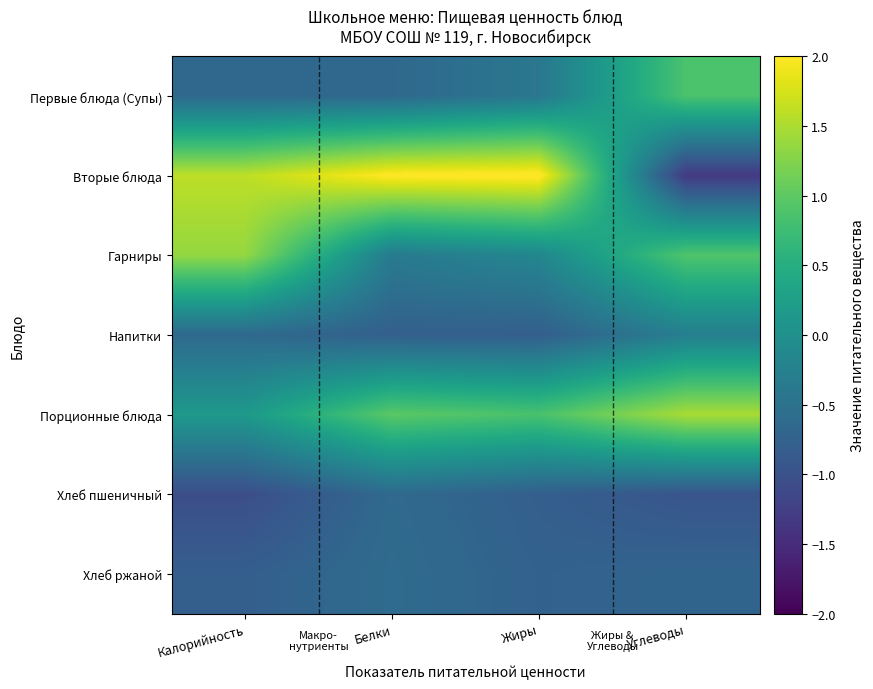

Reading left to right, extract all data points from this chart.

Первые блюда (Супы): Калорийность=-0.6	Белки=-0.6	Жиры=-0.4	Углеводы=0.9
Вторые блюда: Калорийность=1.6	Белки=2.0	Жиры=2.1	Углеводы=-1.3
Гарниры: Калорийность=1.4	Белки=-0.4	Жиры=-0.2	Углеводы=0.9
Напитки: Калорийность=-0.6	Белки=-0.8	Жиры=-0.8	Углеводы=-0.3
Порционные блюда: Калорийность=0.2	Белки=1.0	Жиры=0.9	Углеводы=1.5
Хлеб пшеничный: Калорийность=-1.1	Белки=-0.6	Жиры=-0.8	Углеводы=-0.9
Хлеб ржаной: Калорийность=-0.8	Белки=-0.6	Жиры=-0.8	Углеводы=-0.7